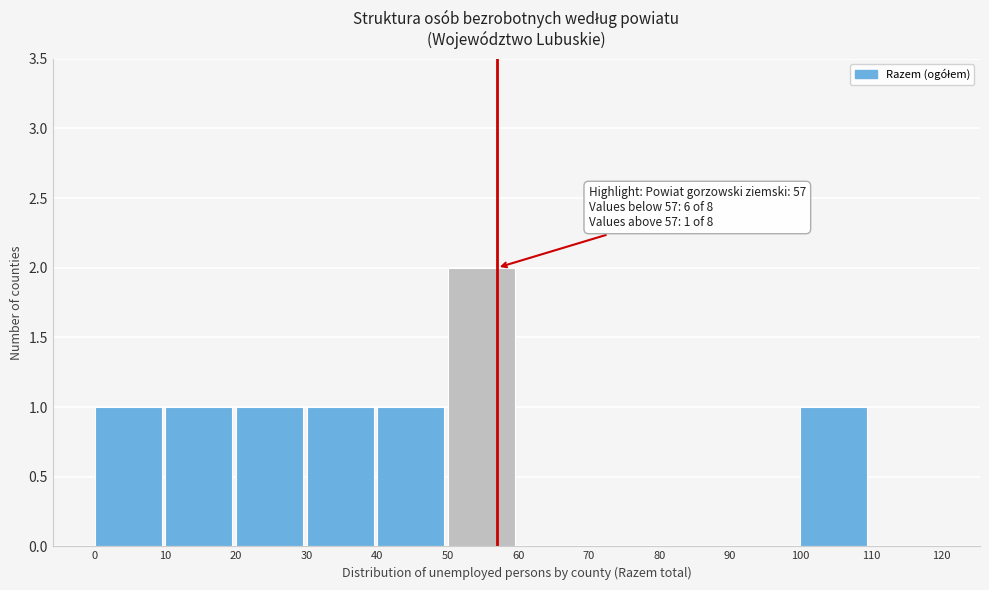

Over which range of the x-axis is the bar tallest?

50 to 60